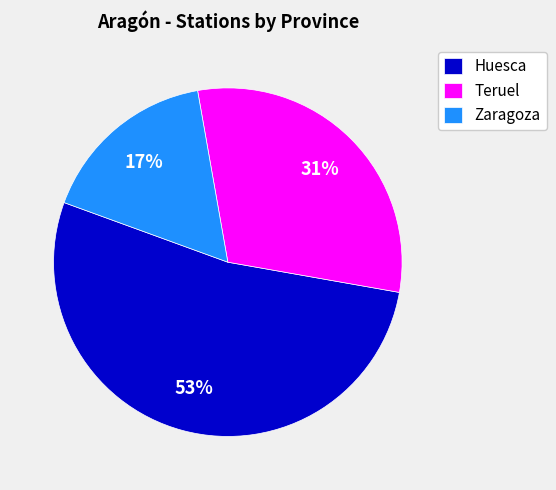

True or false: Zaragoza accounts for 28% of the total.

False